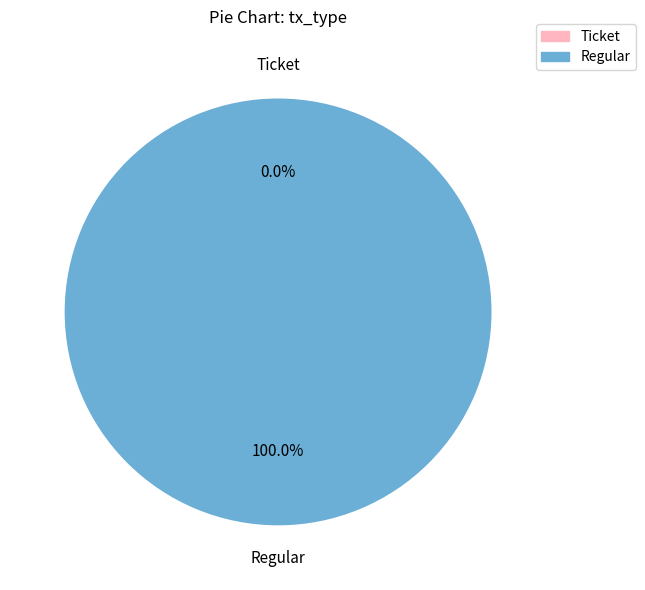

Does any single category account for the majority?

Yes